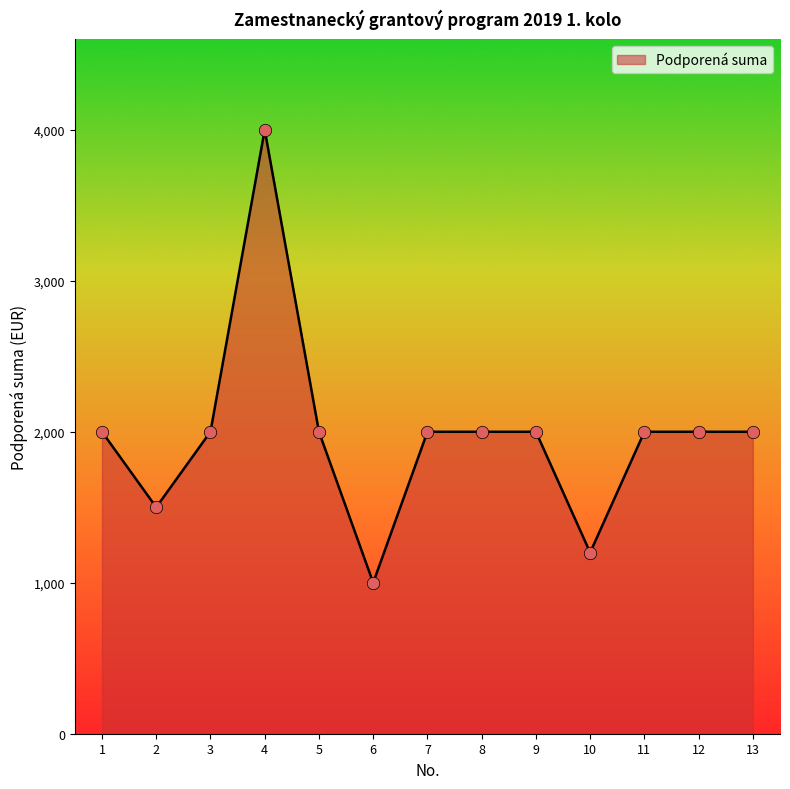

Approximately how many times larger is the value at 3 compared to 11?

1.0